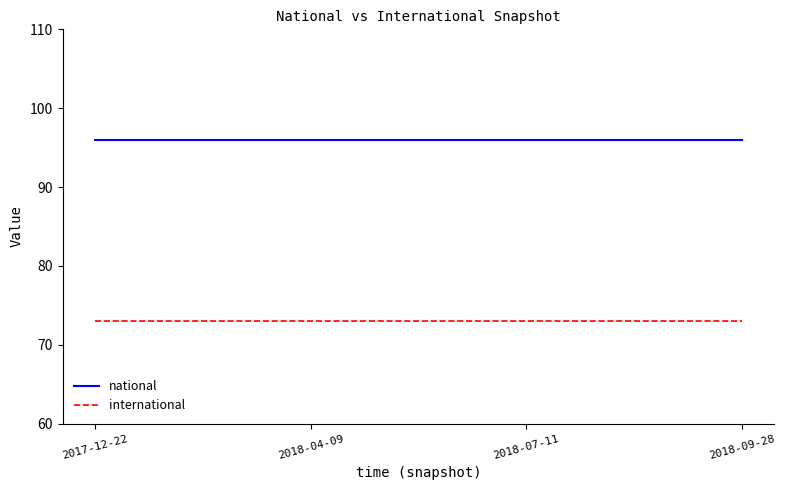

What position from the left is 2017-12-22?

1